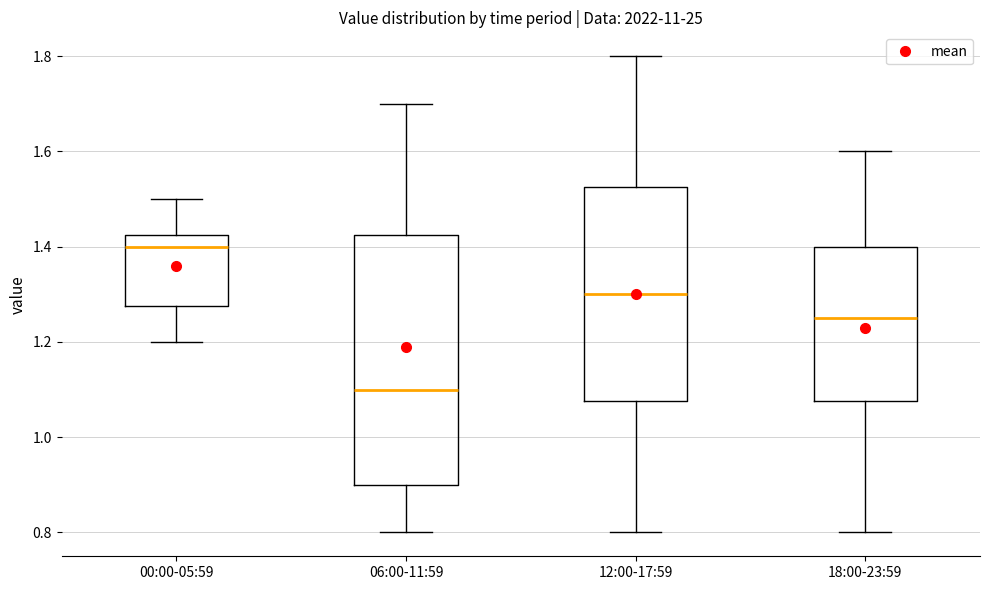

Reading left to right, read every box against the y-axis: the position of its median line, the range the box covers, and the ends of its whiskers. The values are not printed on the chart, so give them approximately, as read against the axis.

00:00-05:59: median 1.40, box 1.28 to 1.42, whiskers 1.20 to 1.50
06:00-11:59: median 1.10, box 0.90 to 1.42, whiskers 0.80 to 1.70
12:00-17:59: median 1.30, box 1.08 to 1.52, whiskers 0.80 to 1.80
18:00-23:59: median 1.26, box 1.08 to 1.40, whiskers 0.80 to 1.60